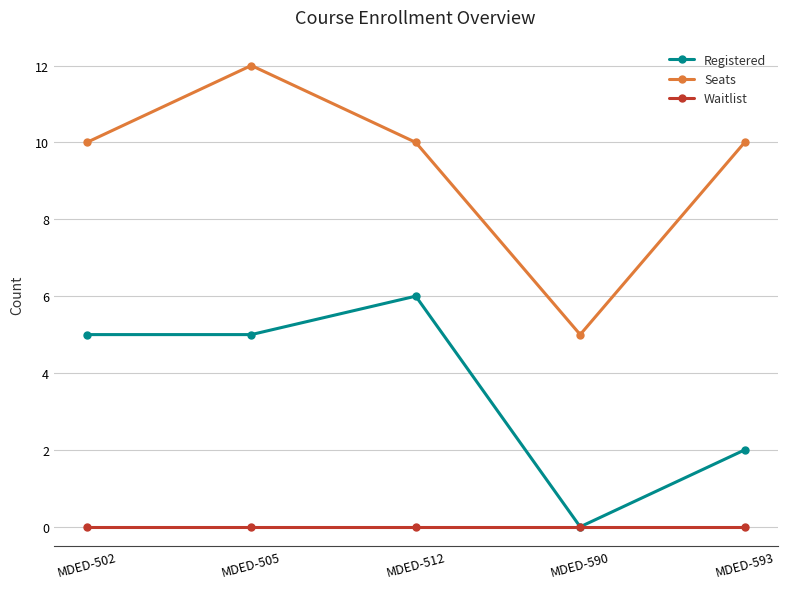

What is the value of the Registered point at the 5th from the left?

2